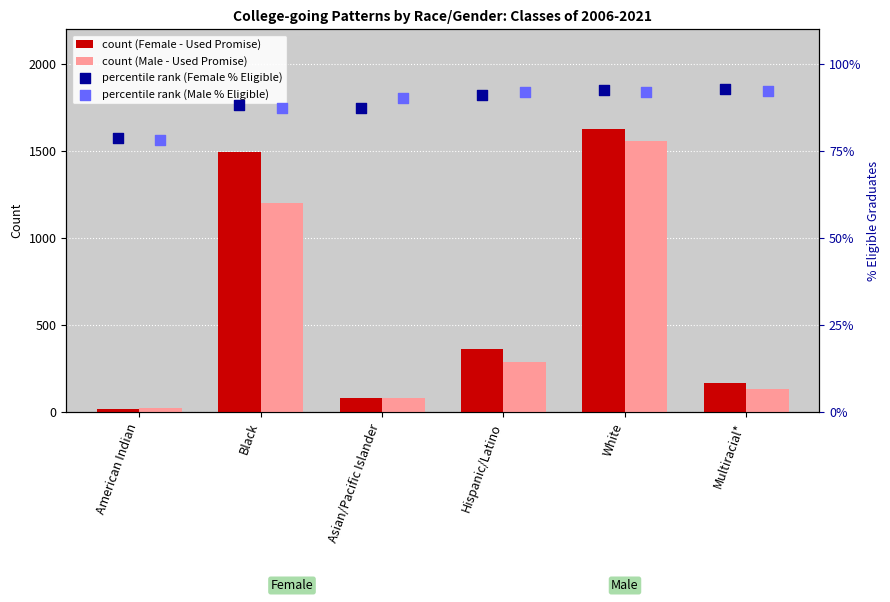

At how many categories does at least one series exceed 1105?

2